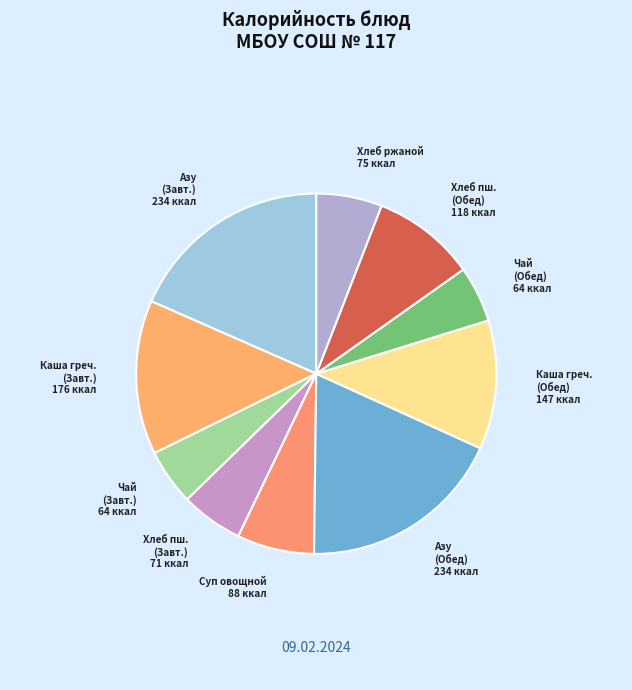

Combined, do Каша греч. (Завт.) and Азу (Завт.) account for over 50%?

No